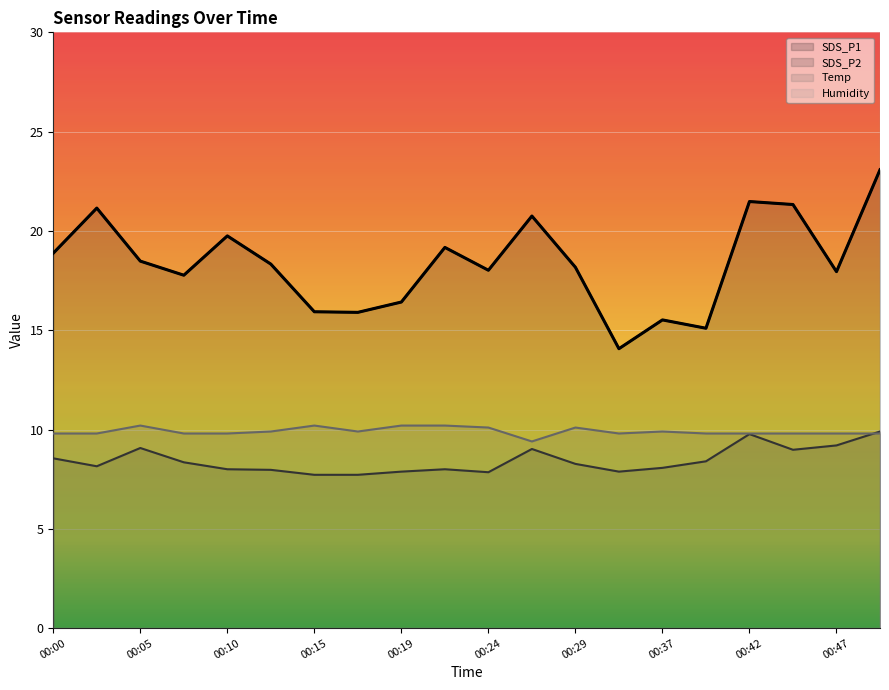

Is it true that SDS_P1 equals 23.5 at 00:39?

False